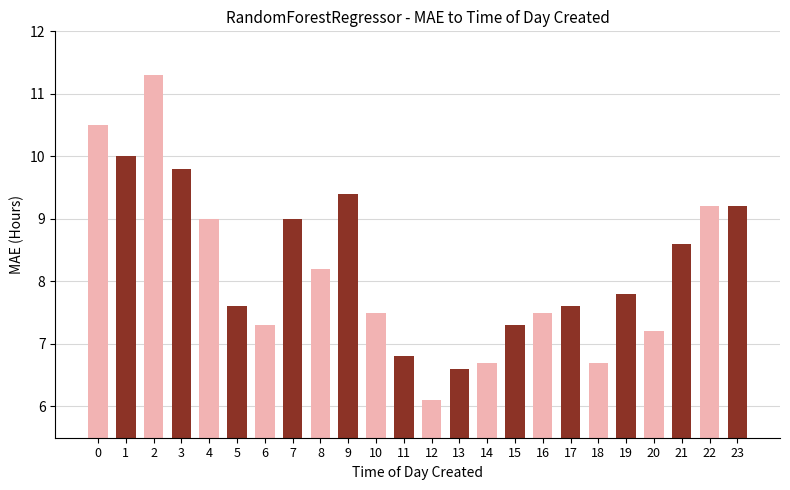

What is the maximum value shown in the chart?

11.3